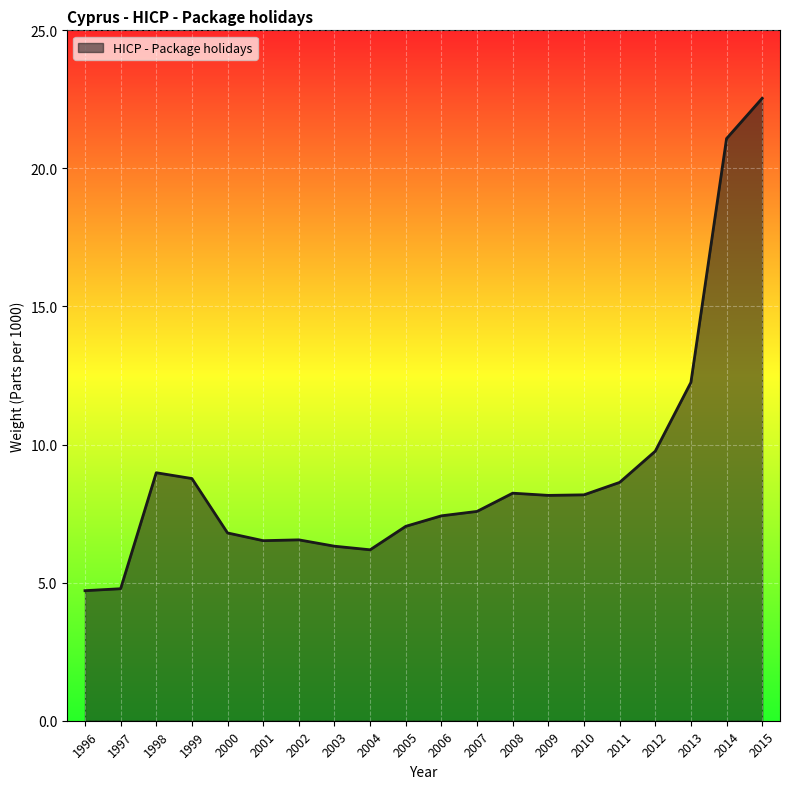

Approximately how many times larger is the value at 2001 compared to 2011?

0.8